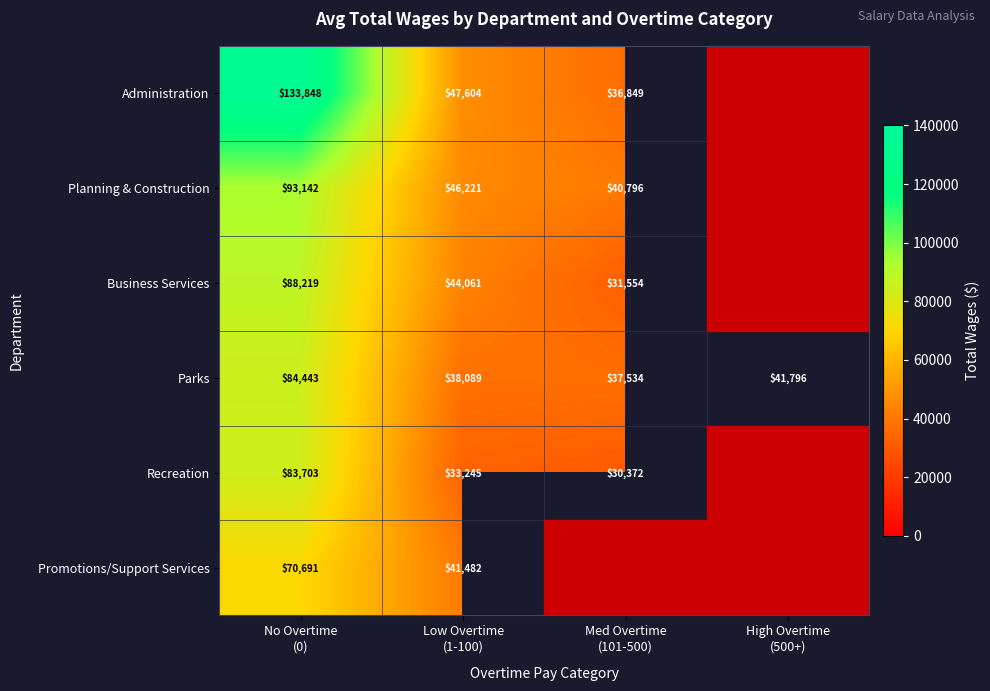

Which category has the lowest value across all series?

Med Overtime
(101-500)